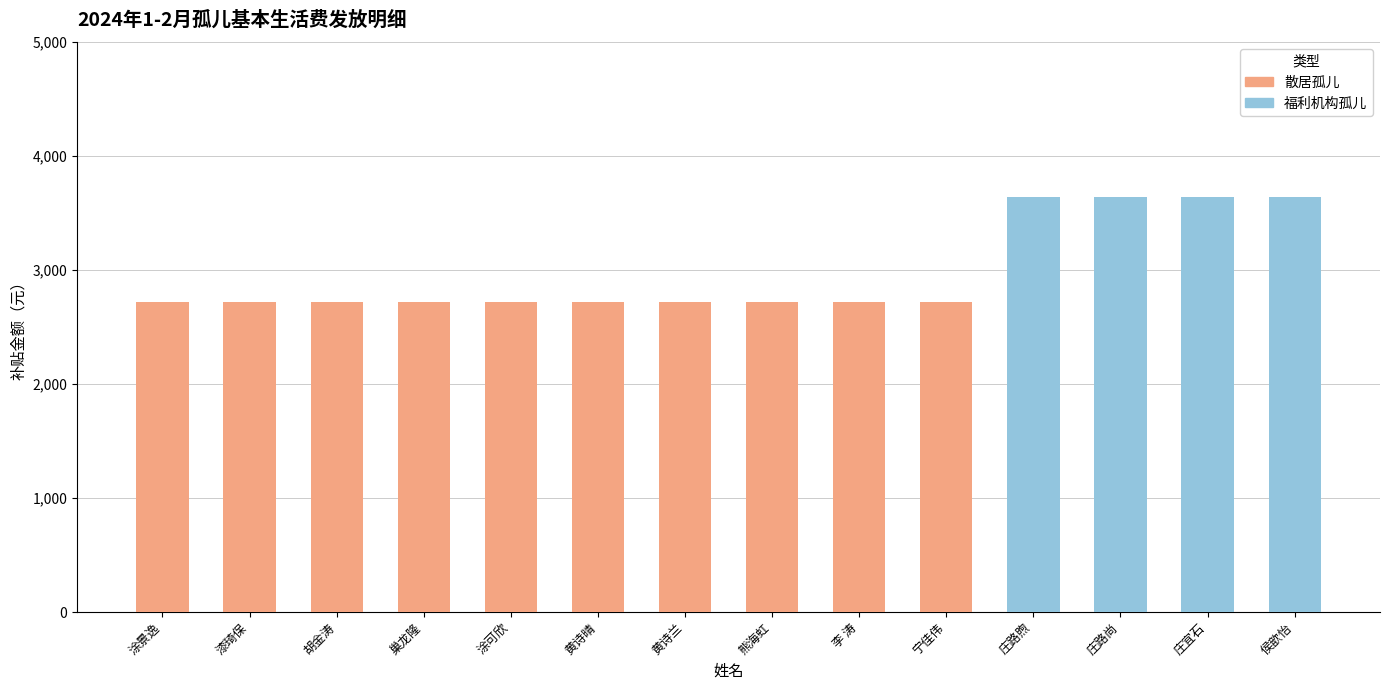

What is the sum of all 散居孤儿 values?

27200